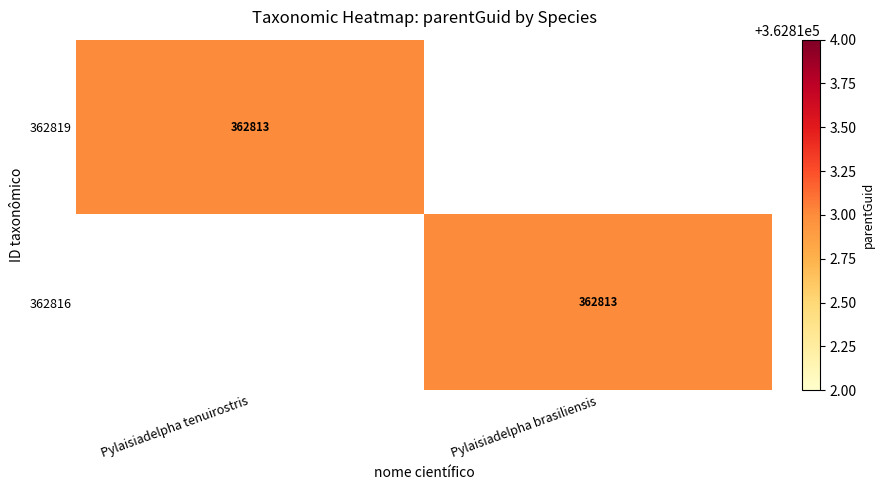

True or false: 362819 has a value of 484851 at Pylaisiadelpha tenuirostris.

False